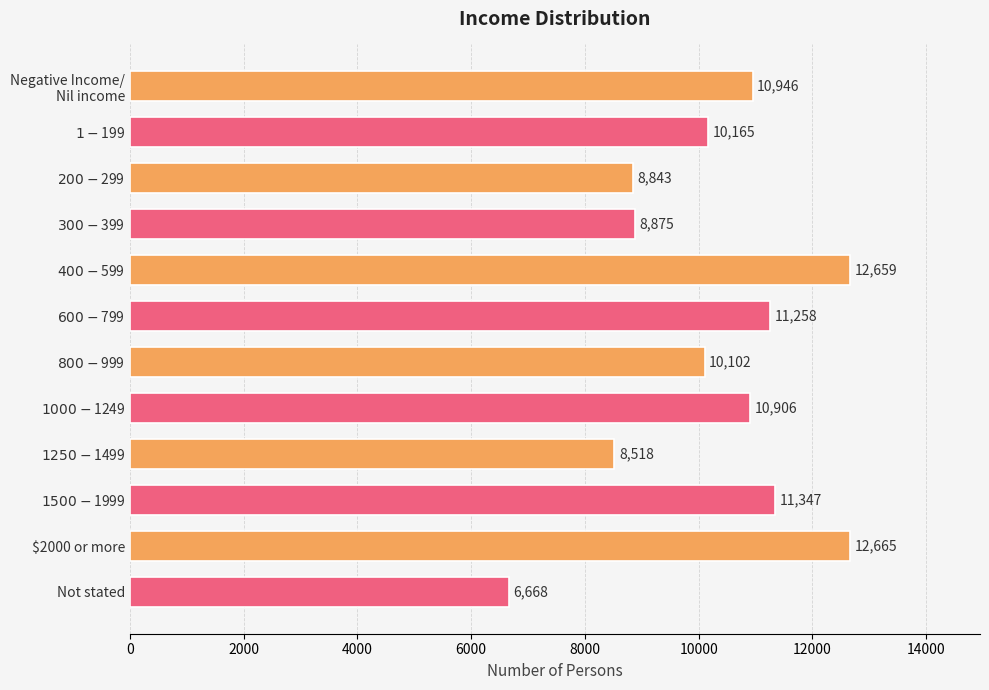

What is the difference between the maximum and second lowest values?

4147